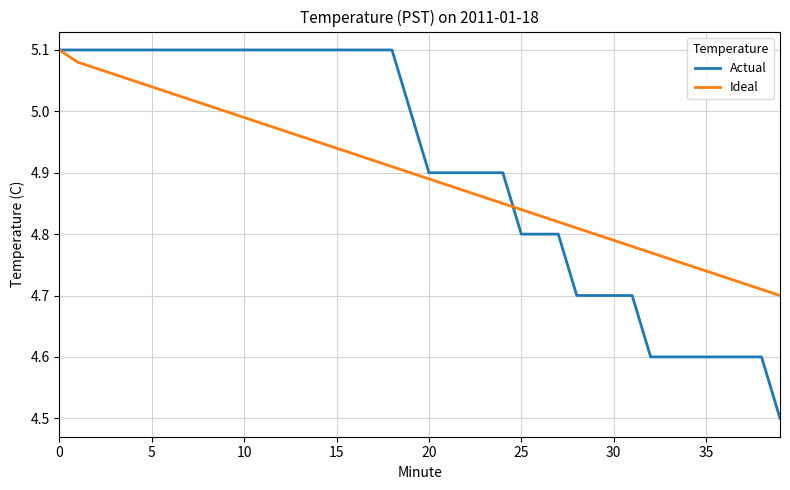

Which series has the widest spread of values?

Actual